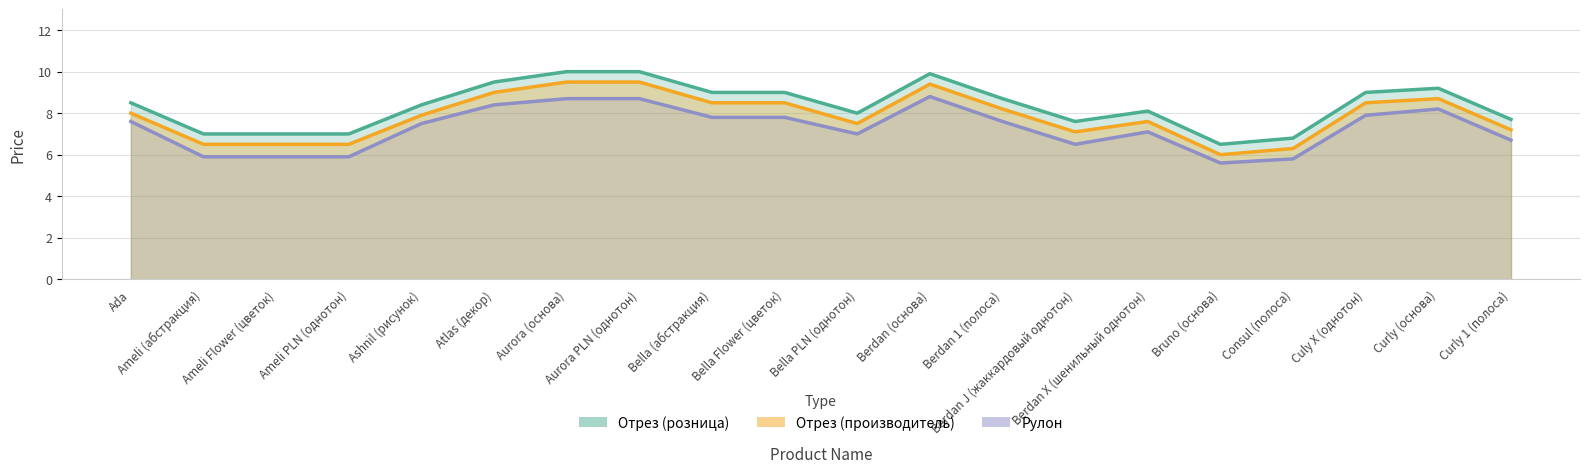

At how many categories does at least one series exceed 8?

12